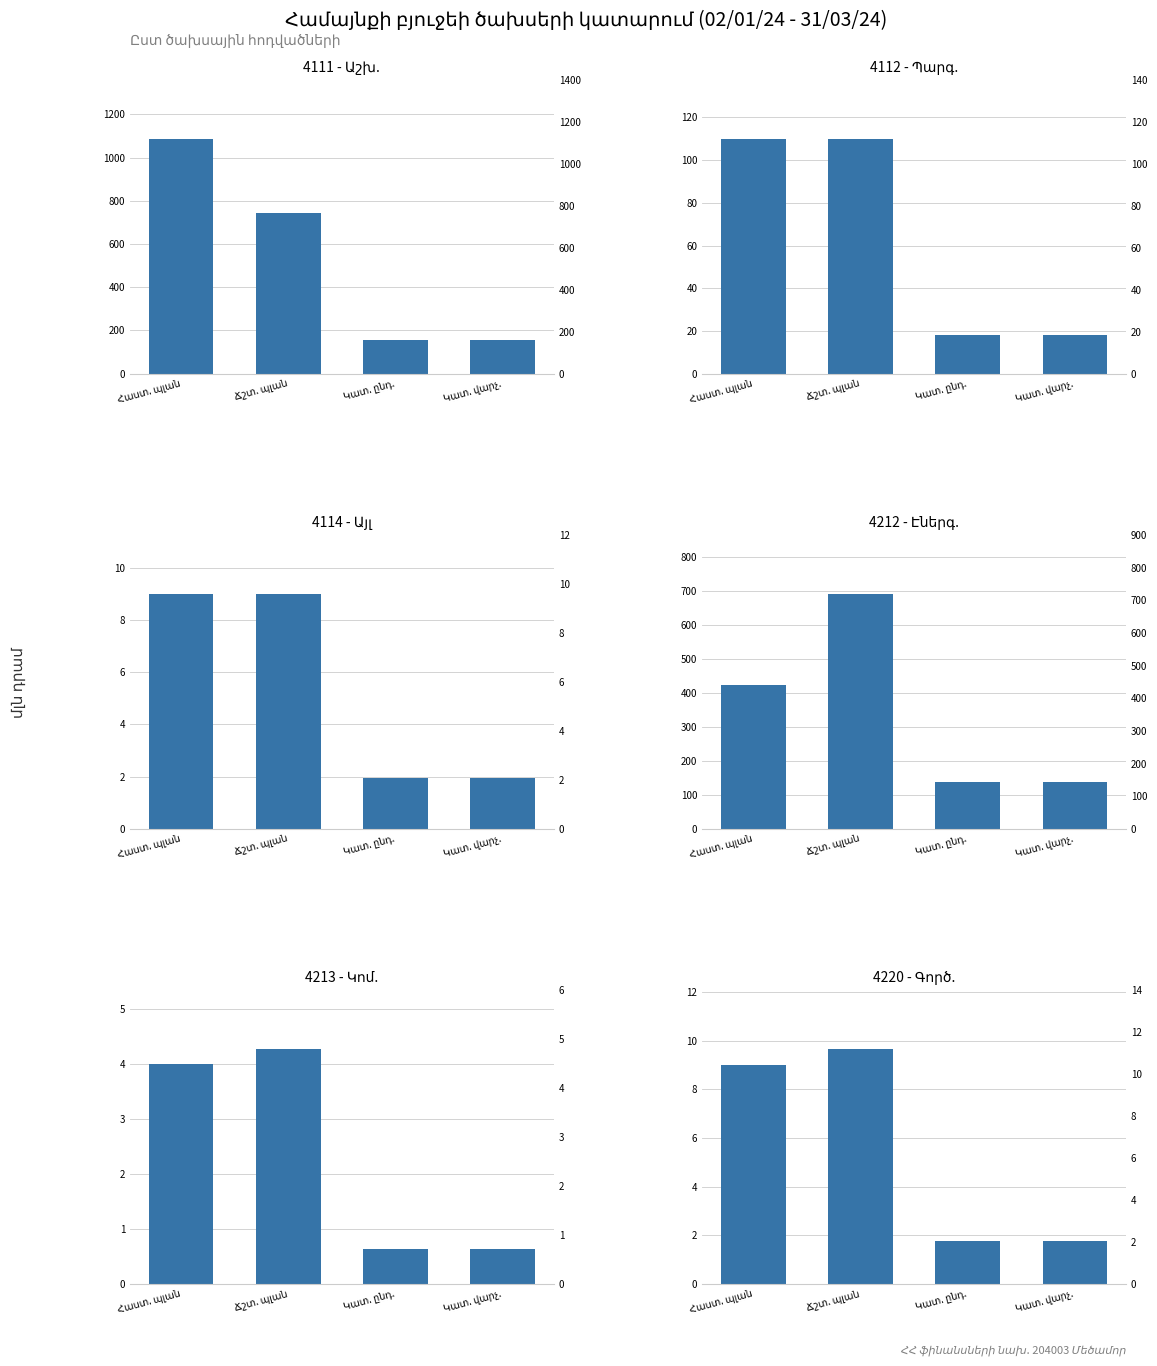

What is the greatest value displayed?

1087.6